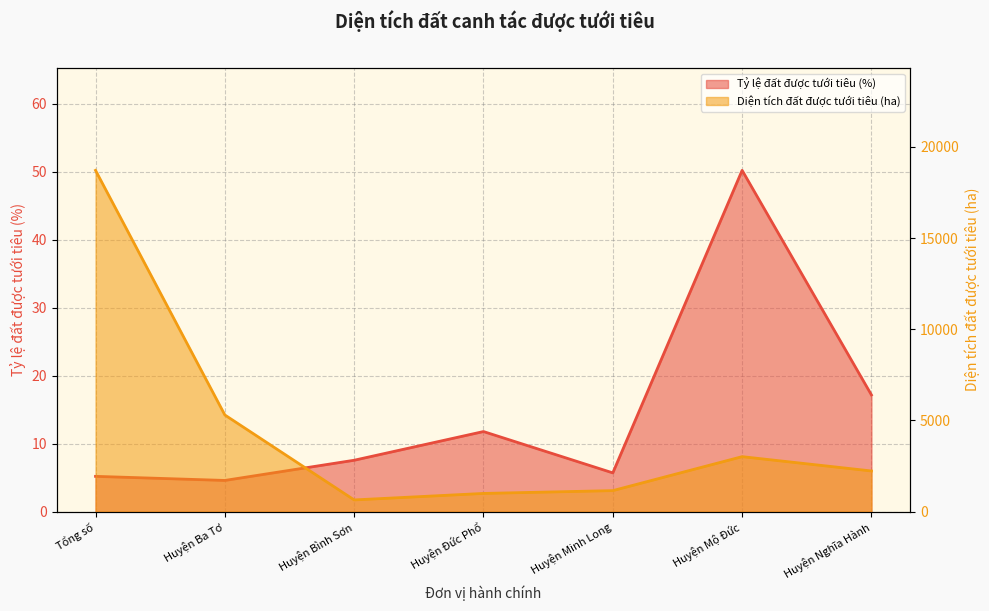

What is the total value across all series at Huyện Bình Sơn?

650.6